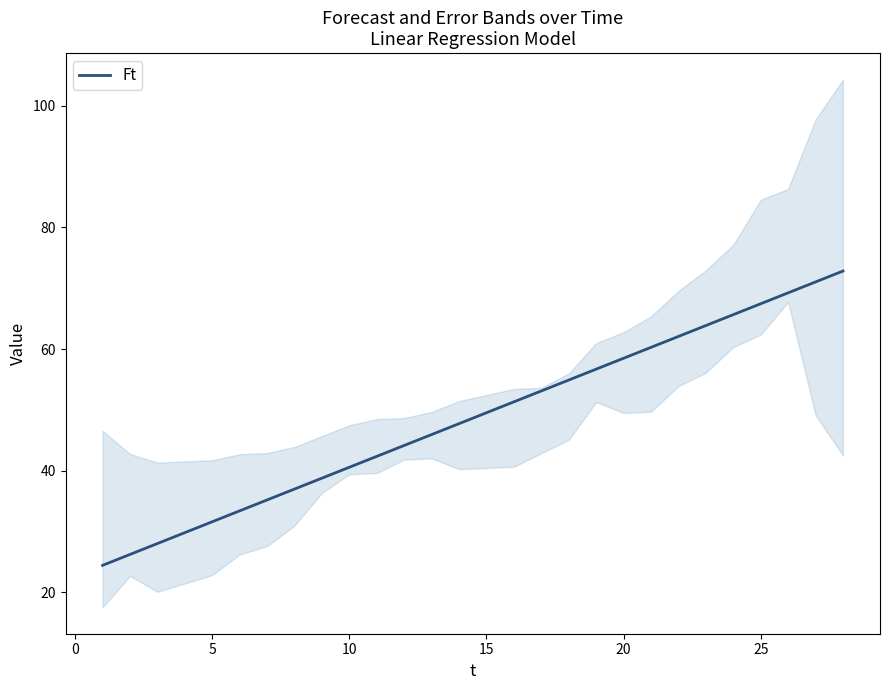

Is it true that Ft equals 97.8 at 25?

False